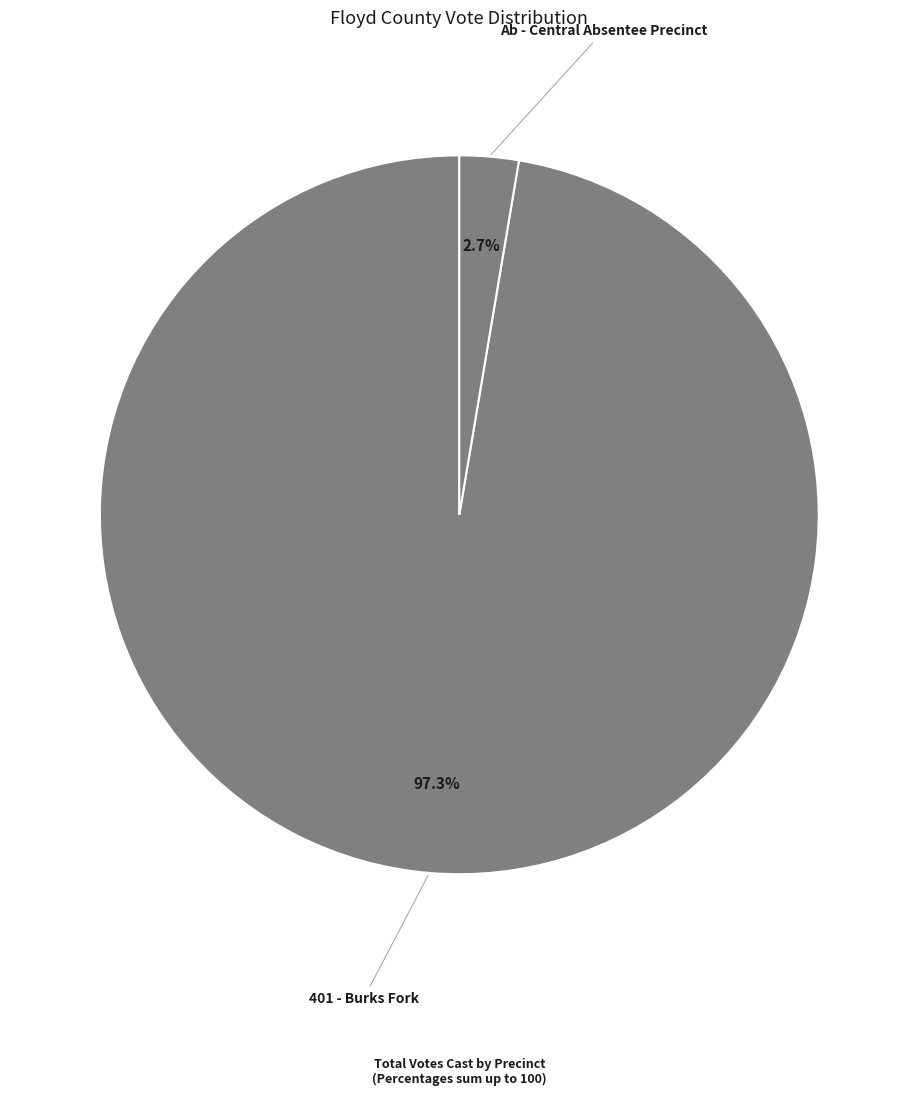

How many segments does this pie chart have?

2